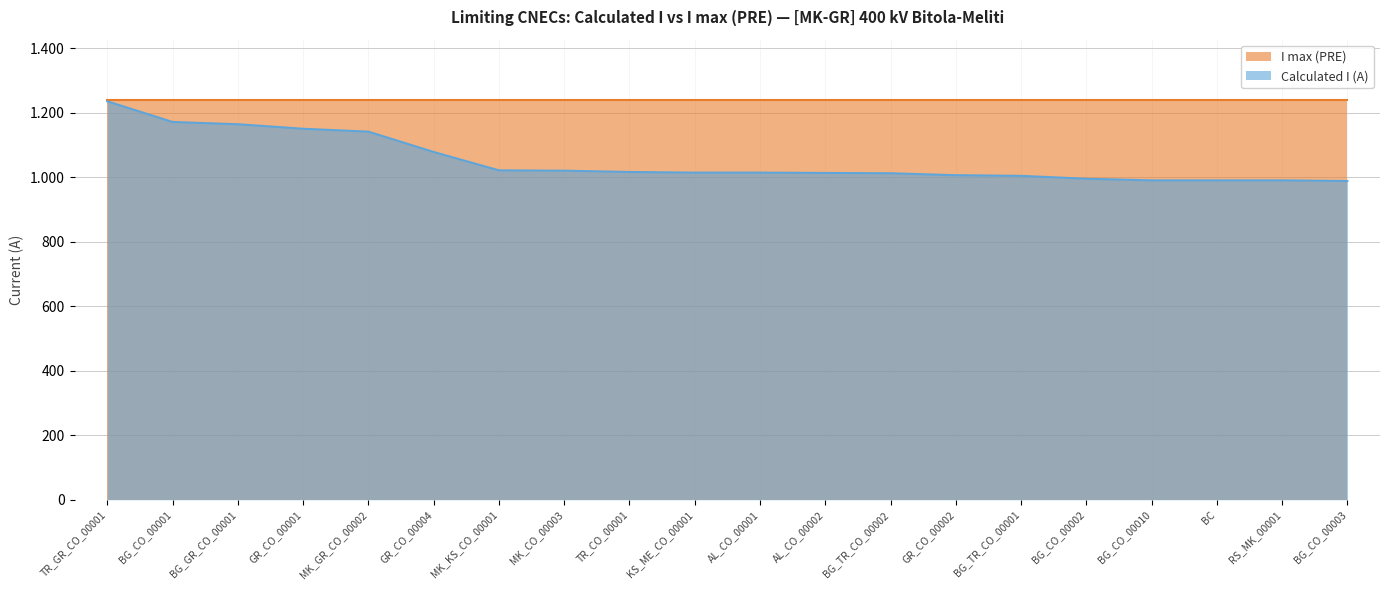

What is the approximate value at BG_TR_CO_00001?

1004